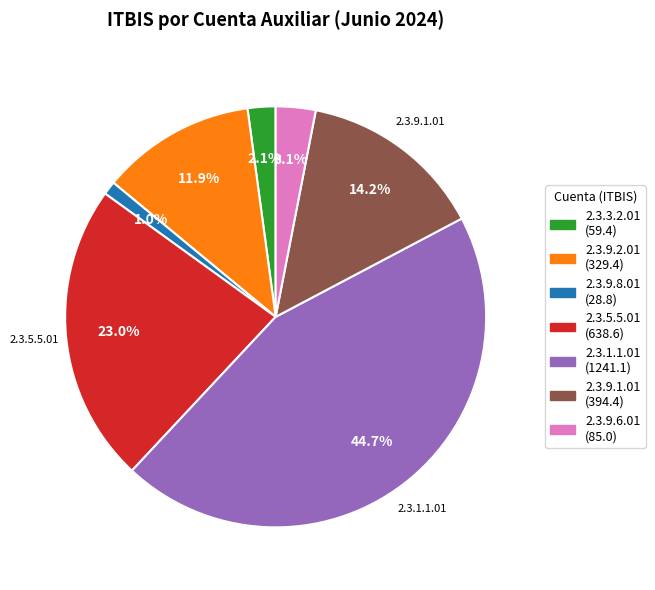

Is there a majority slice in this chart?

No